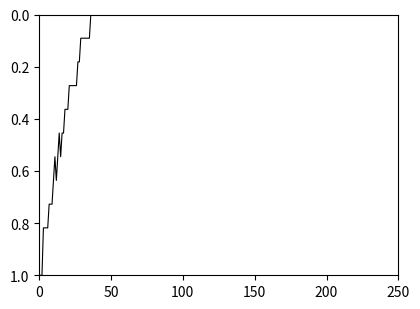

What is the greatest value displayed?

1.0